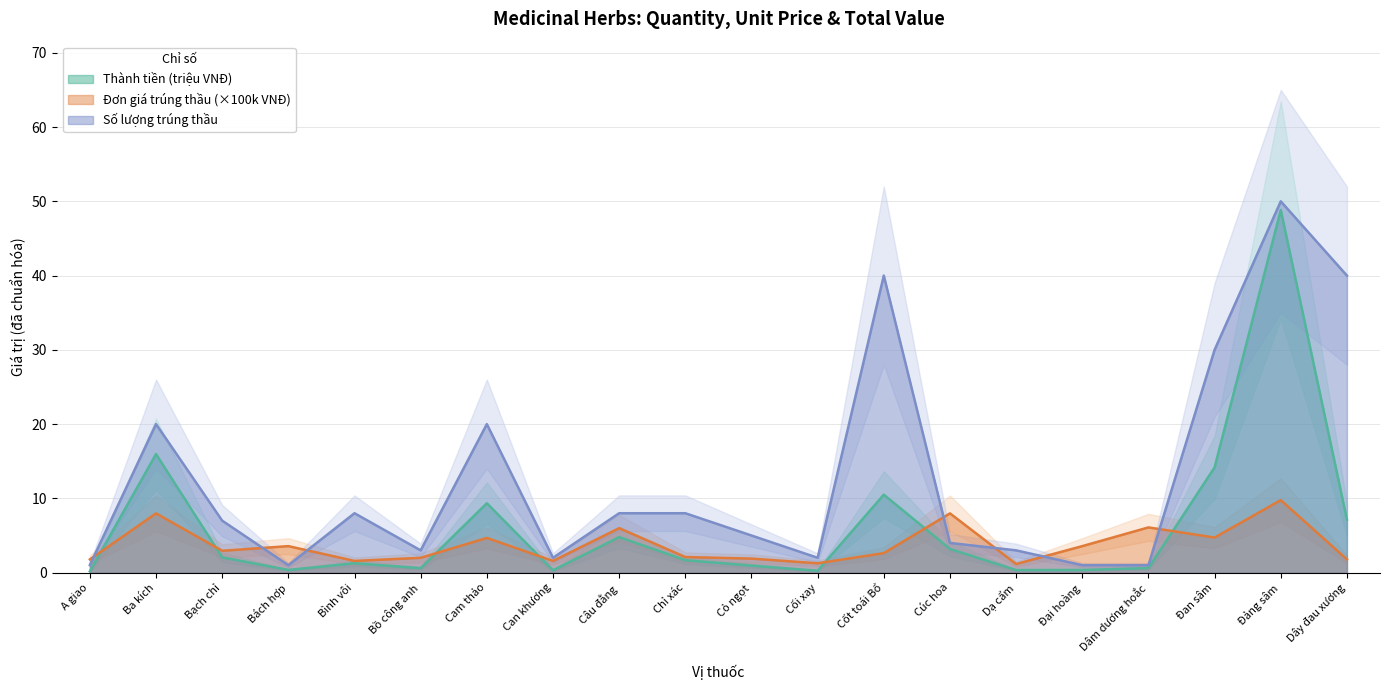

What is the label of the 16th point from the left?

Đại hoàng